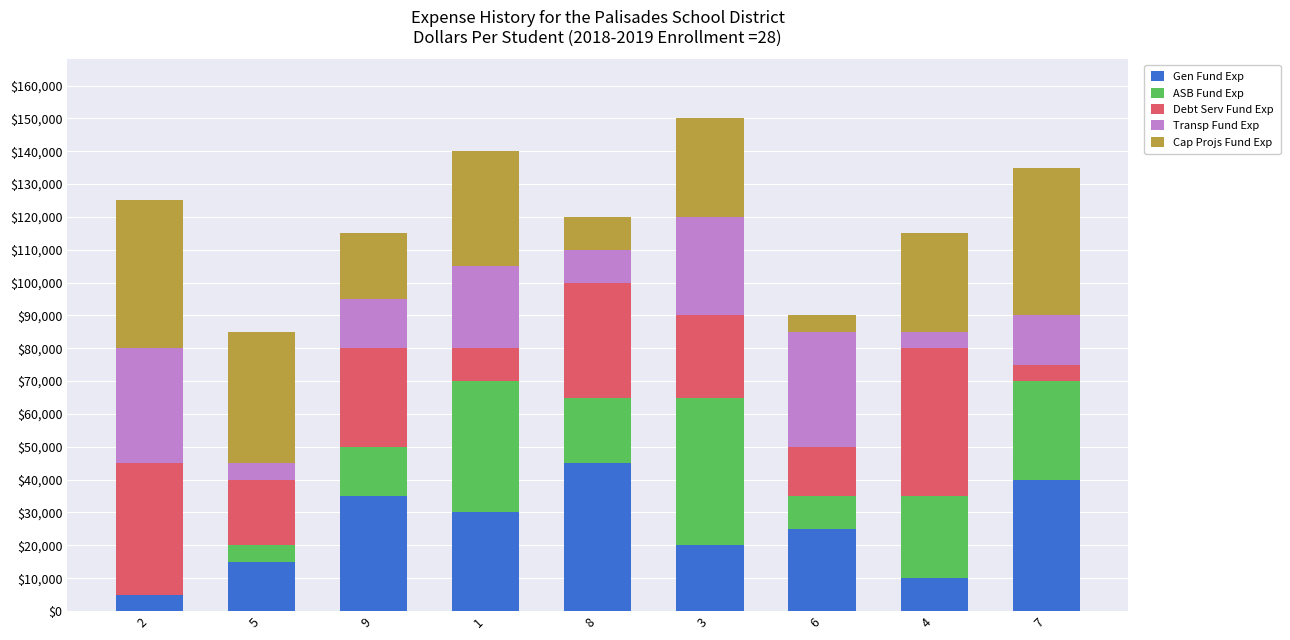

The value of Gen Fund Exp at 5 is 6554. True or false?

False